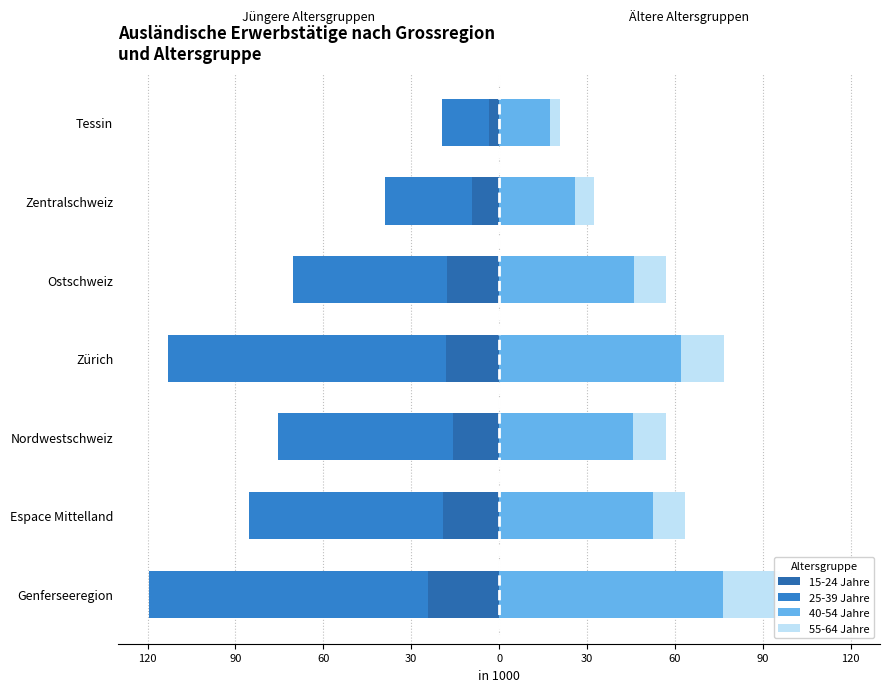

What is the value of the 15-24 Jahre bar at the 5th from the left?

-18.0